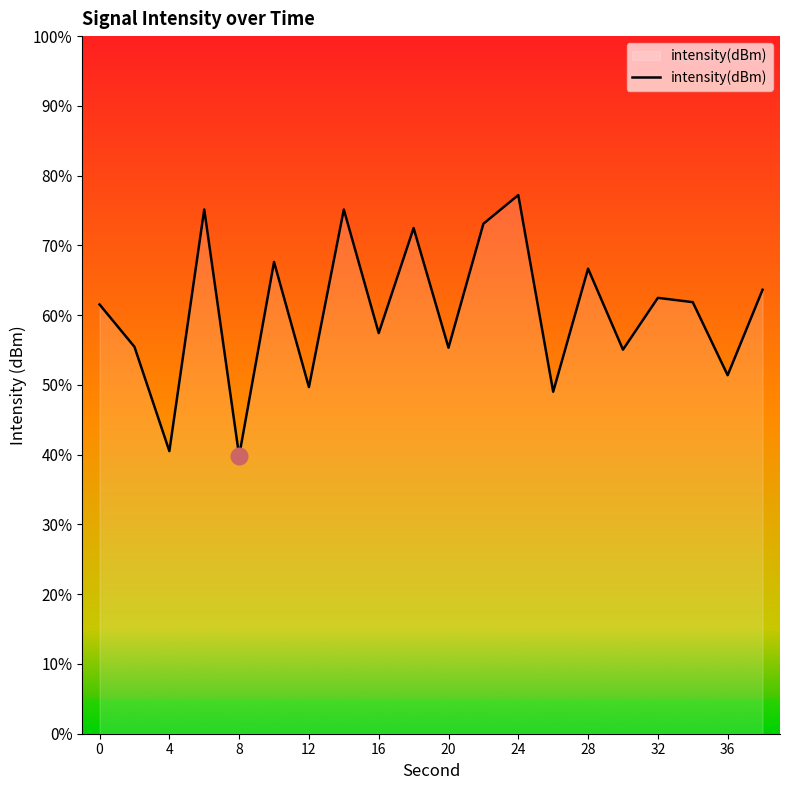

How many lines are shown in the chart?

1